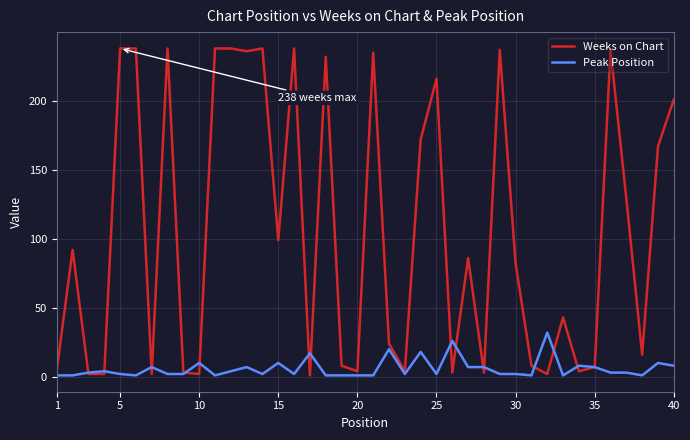

Rank the series by their maximum value, from lowest to highest.

Peak Position, Weeks on Chart